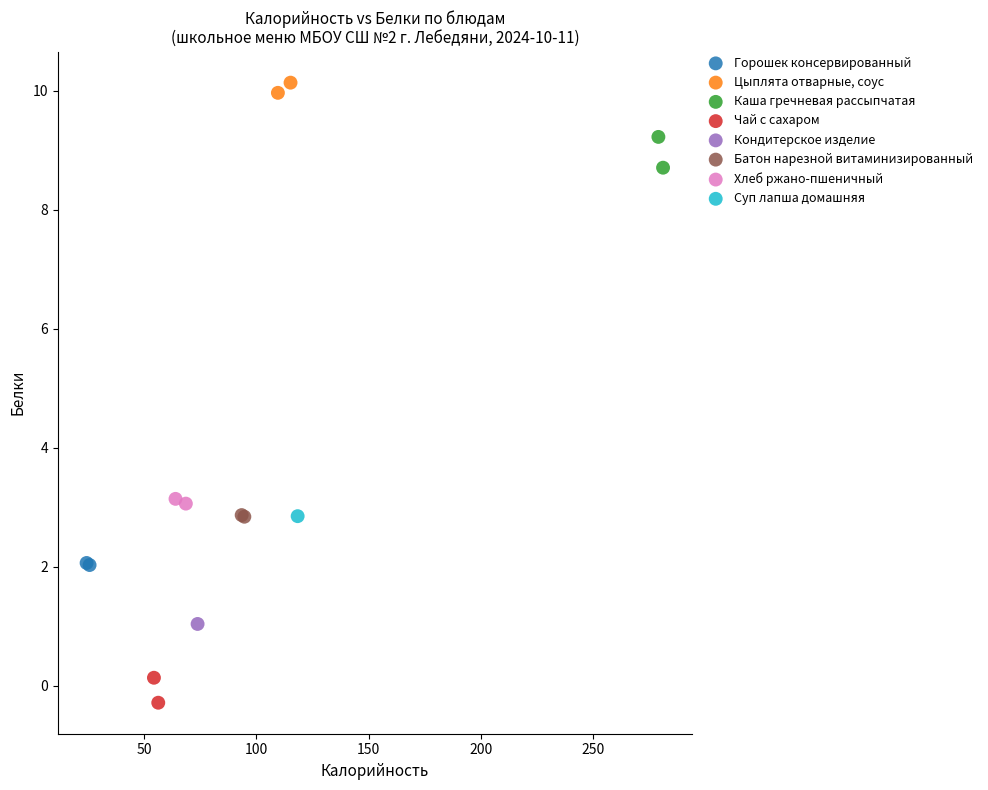

Which series contains the lowest Y value?

Чай с сахаром